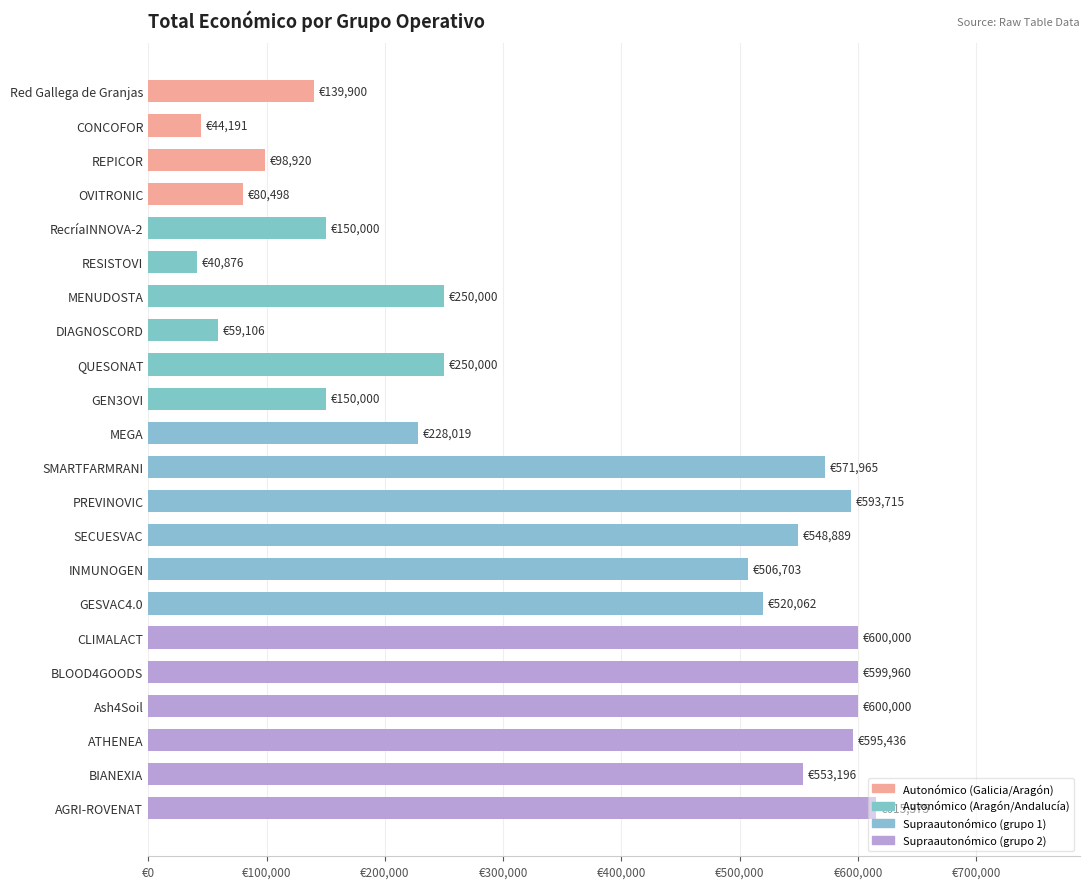

Are the bars horizontal?

Yes